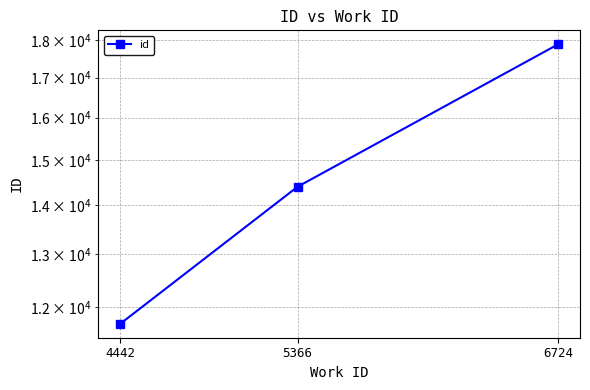

What is the minimum value shown in the chart?

11696